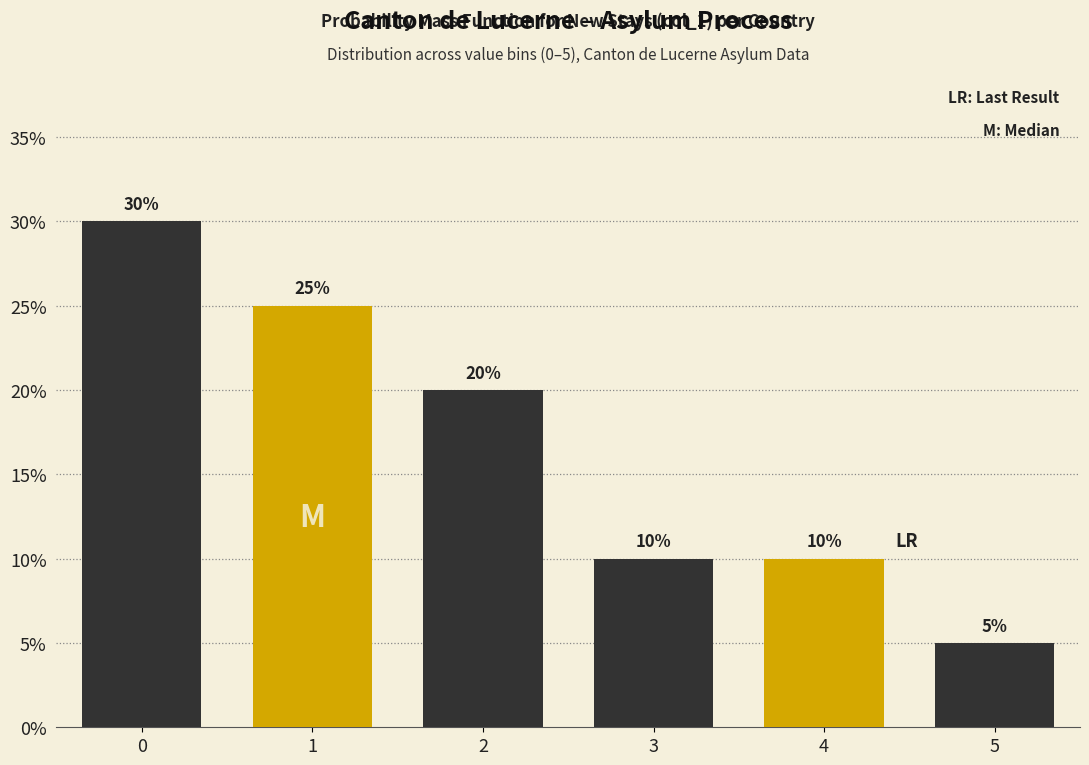

Reading left to right, extract all data points from this chart.

30	25	20	10	10	5